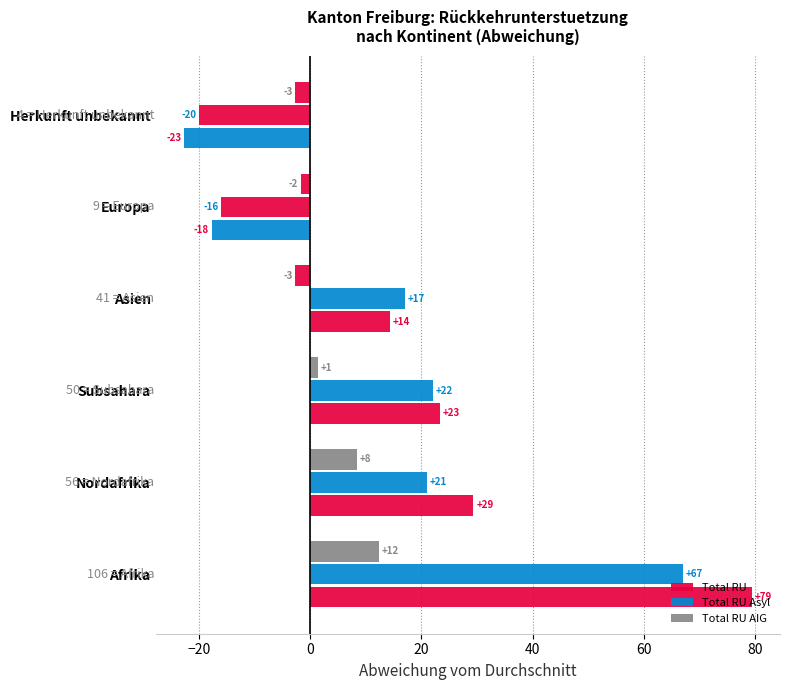

Does the chart contain stacked bars?

No